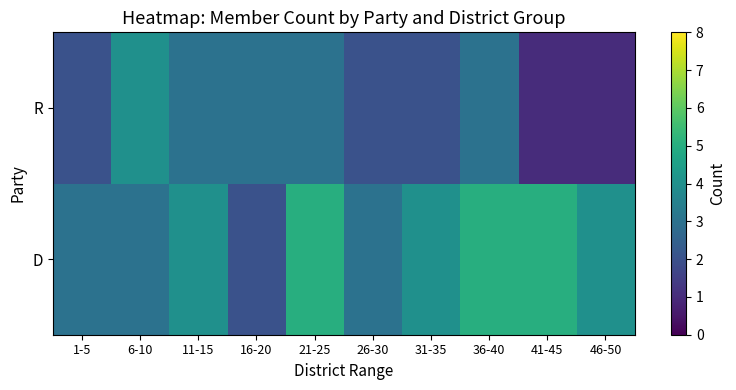

What is the difference between the highest and lowest values at 1-5?

1